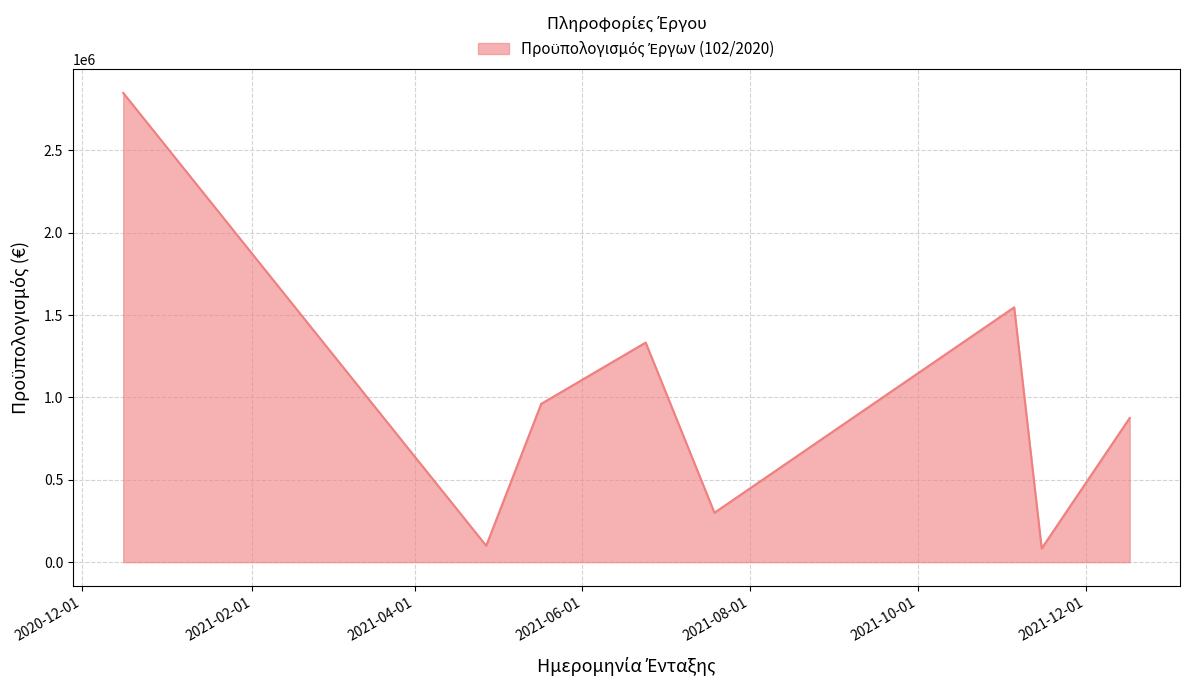

What is the average value?

1005921.9